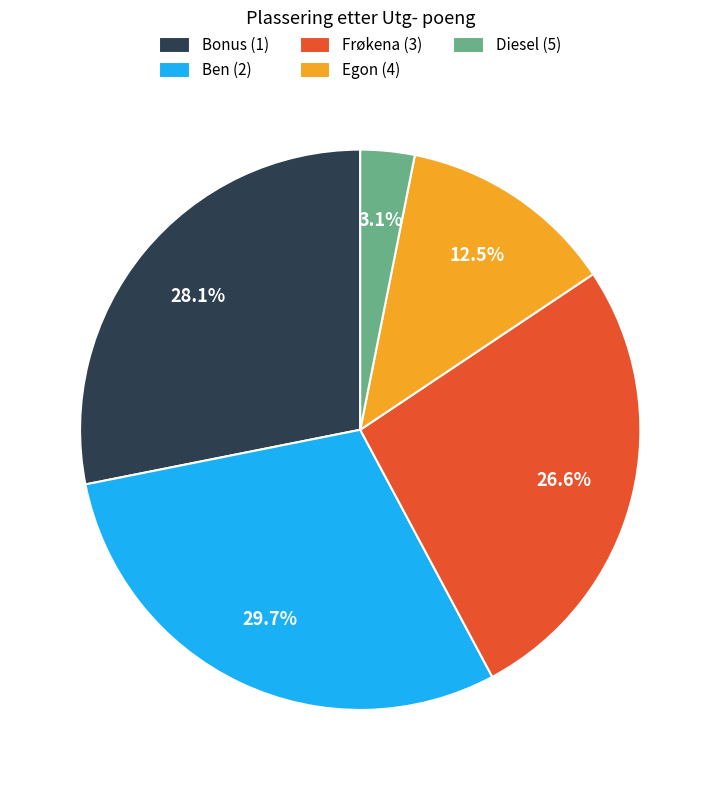

How many slices are in this pie chart?

5